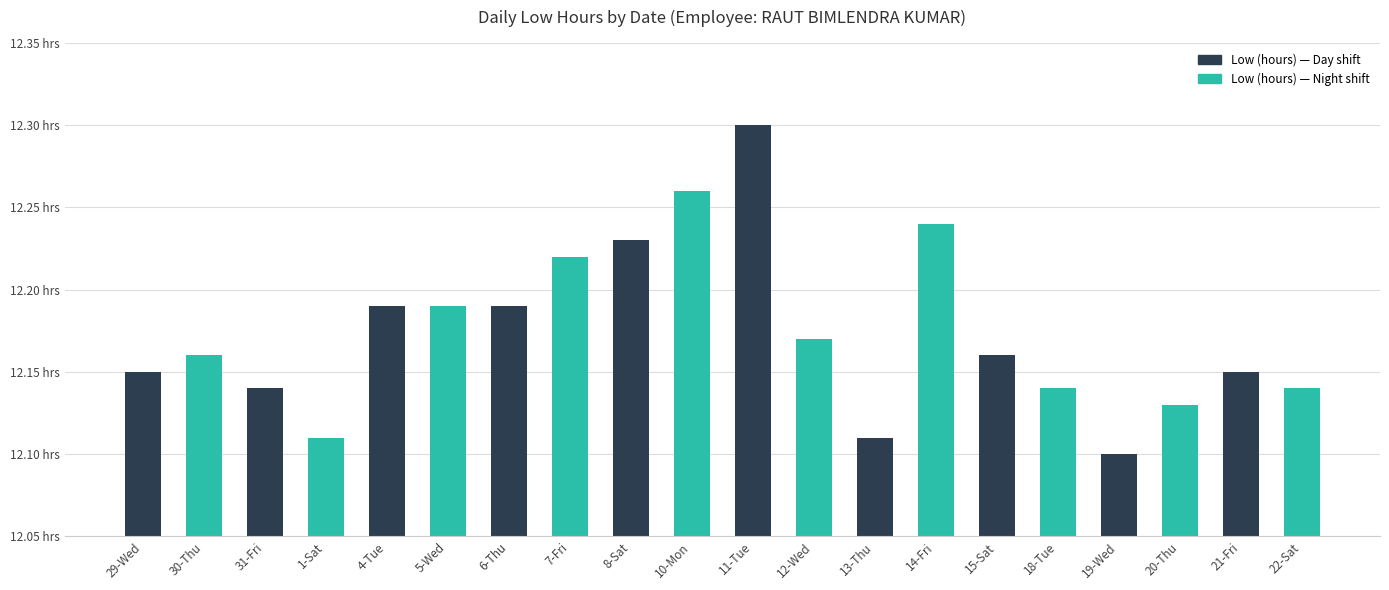

Does the chart contain stacked bars?

No